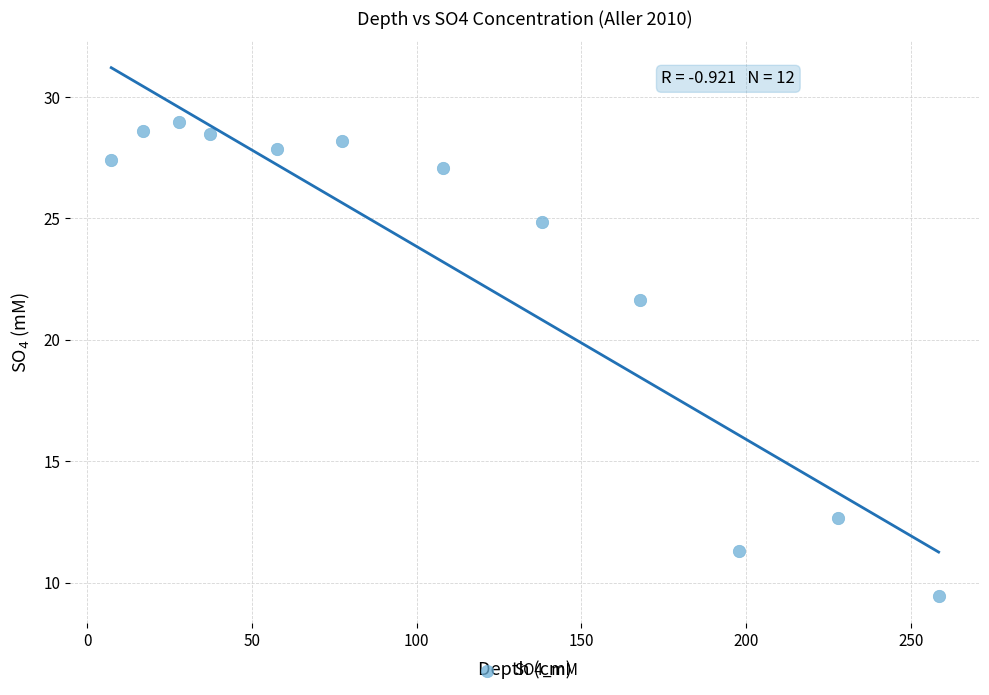

What is the average X value?

110.2